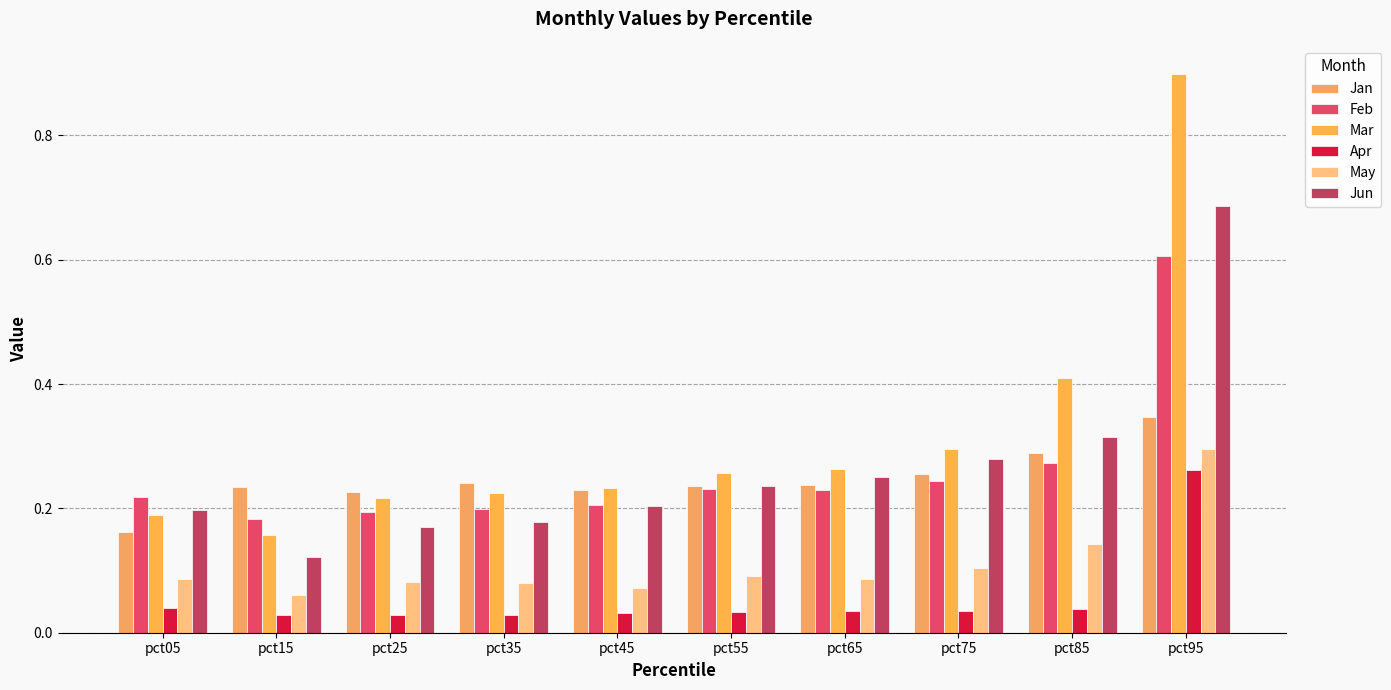

How many groups of bars are there?

10